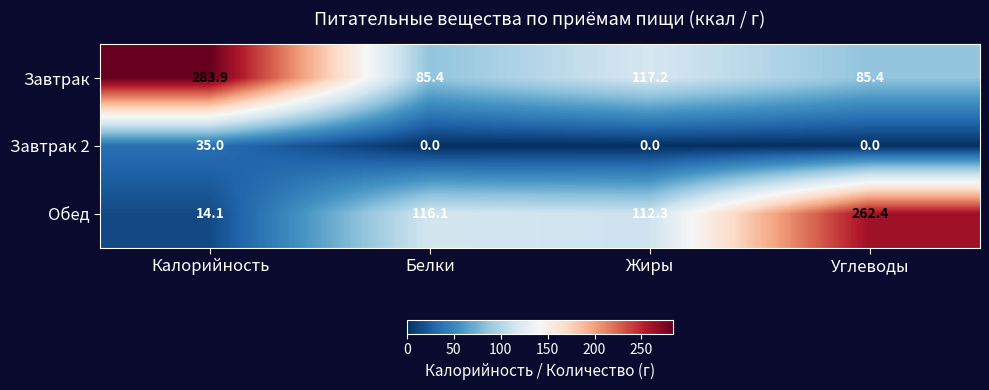

Which series has the largest range (max minus min)?

Обед